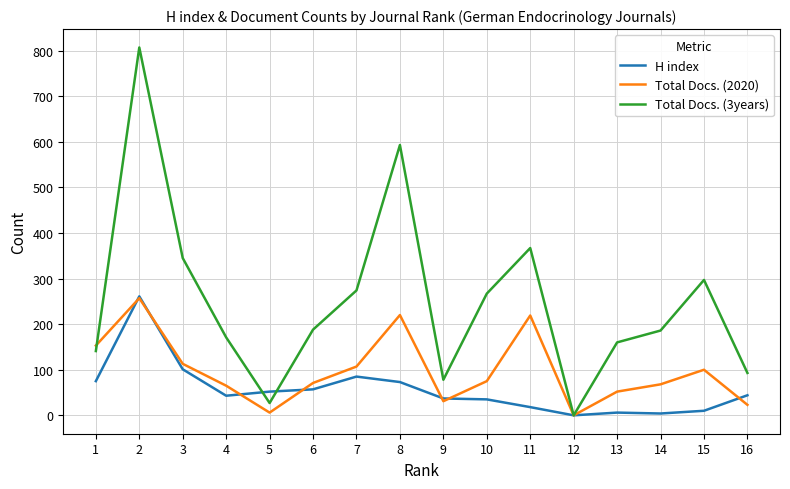

What is the maximum value shown in the chart?

807